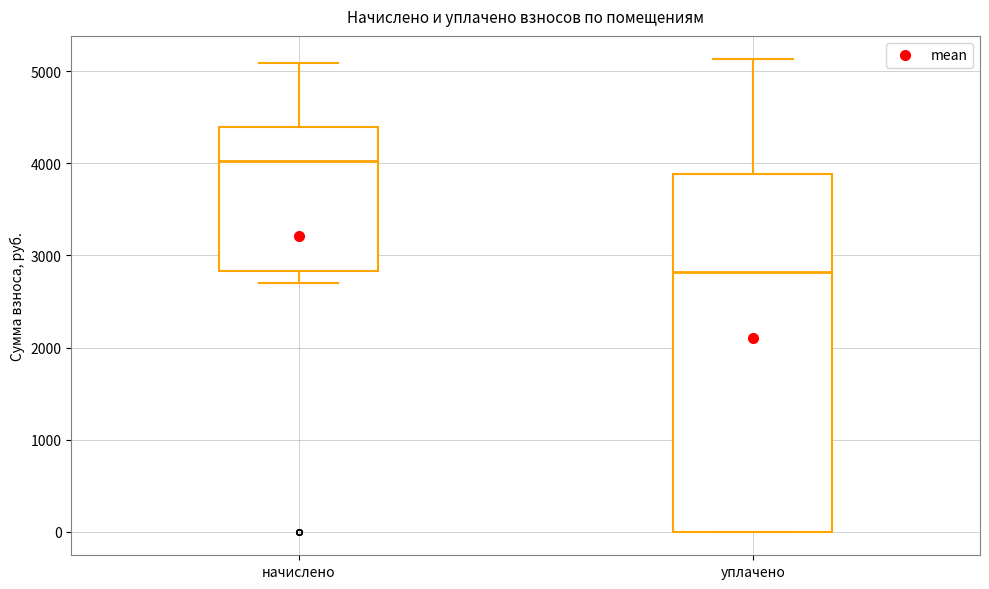

Reading left to right, transcribe this box plot: for each box, give where its median line is, the range the box spans, and where its two whiskers end, as read against the y-axis. The values are not printed on the chart, so give them approximately, as read against the axis.

начислено: median 4000, box 2800 to 4400, whiskers 2700 to 5100
уплачено: median 2800, box 0 to 3900, whiskers 0 to 5100